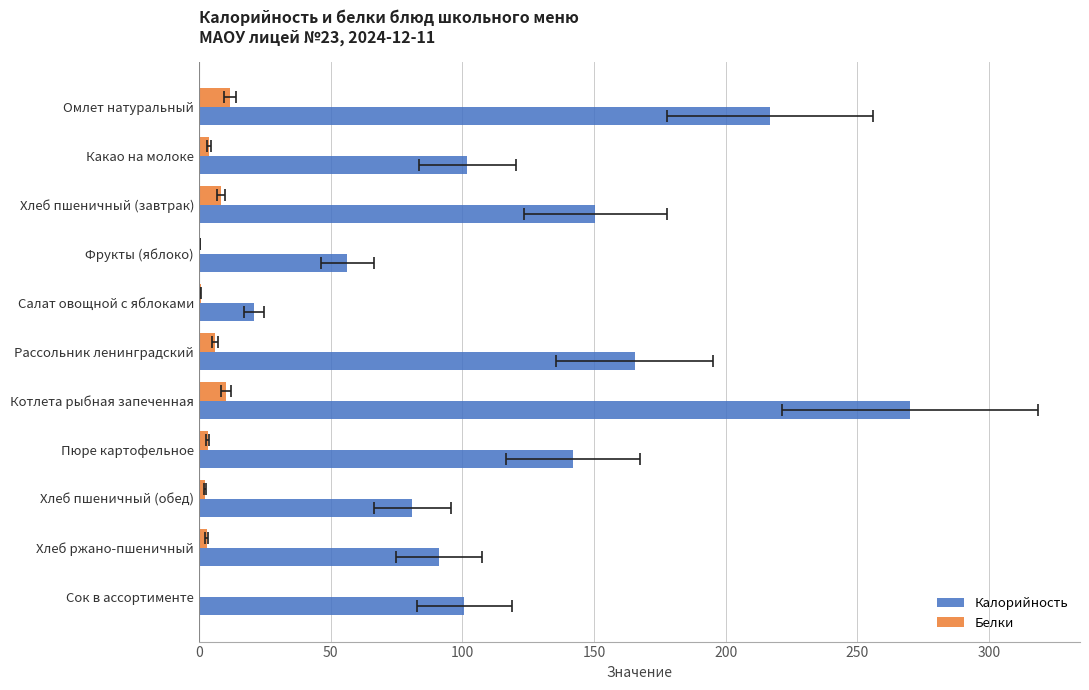

Rank the series at Пюре картофельное from lowest to highest value.

Белки, Калорийность